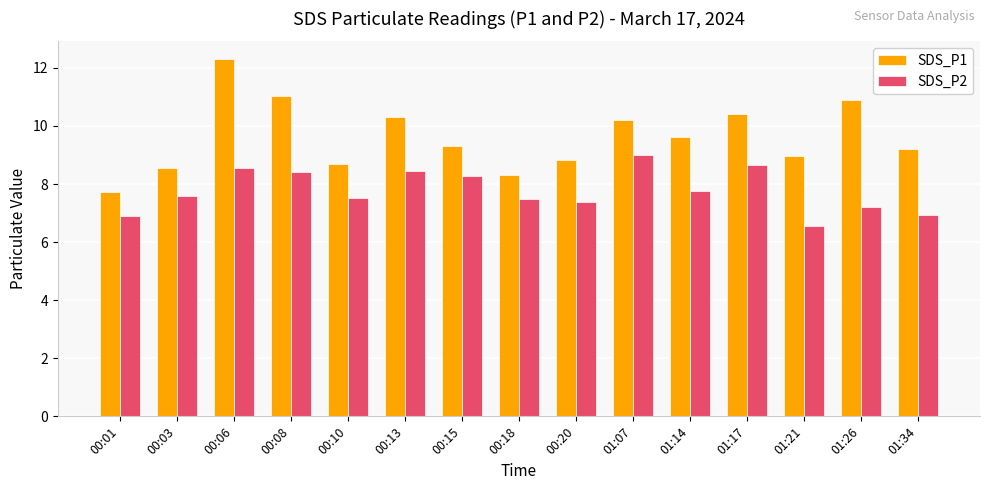

The value of SDS_P1 at 00:08 is 19.1. True or false?

False